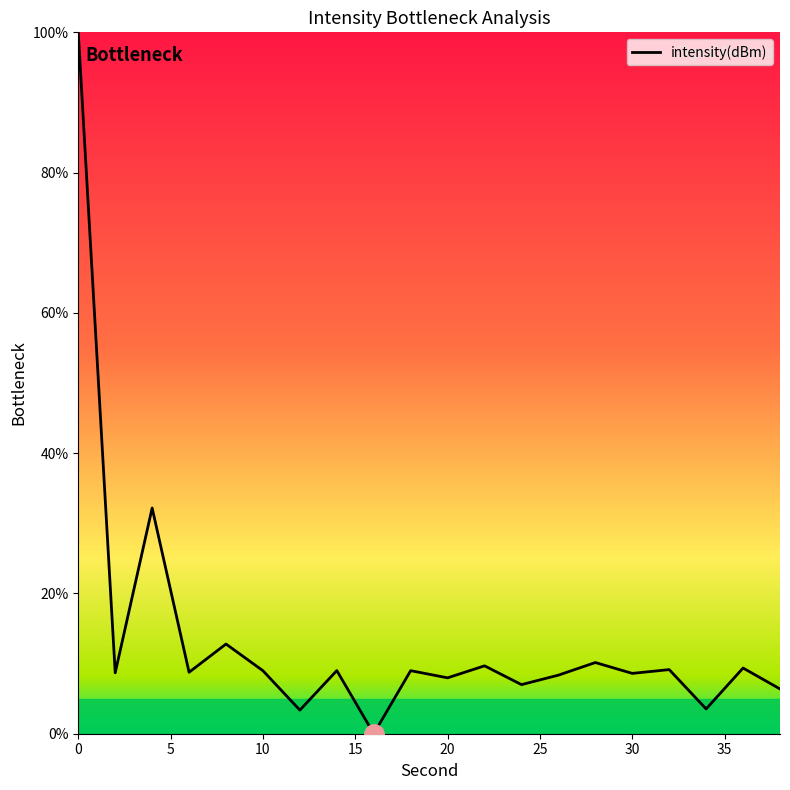

What is the difference between the maximum and minimum values?

100.0